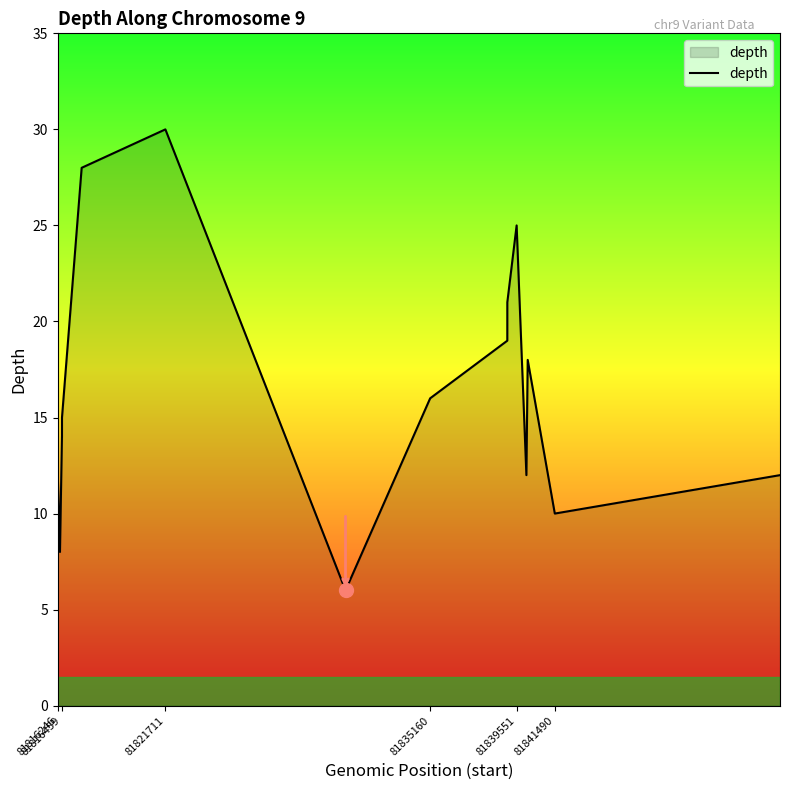

What is the maximum value shown in the chart?

30